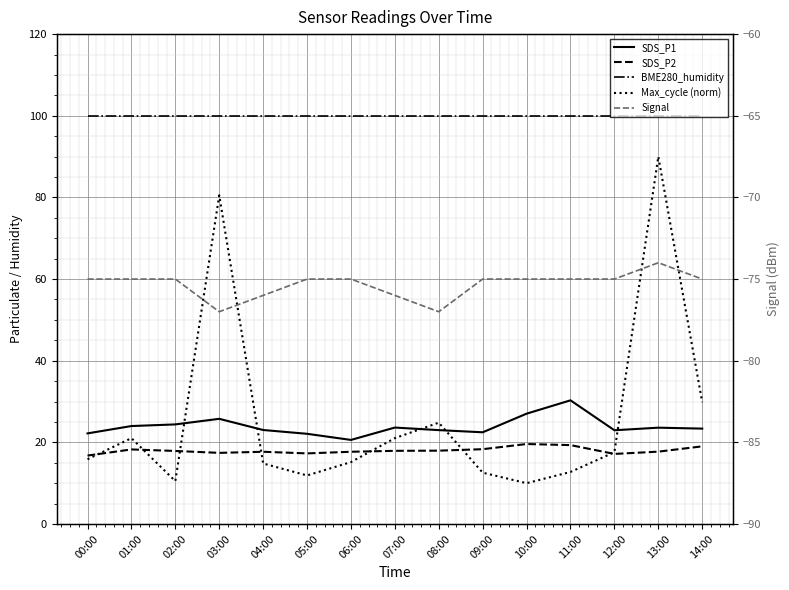

What is the difference between the highest and lowest values at 14:00?

175.0